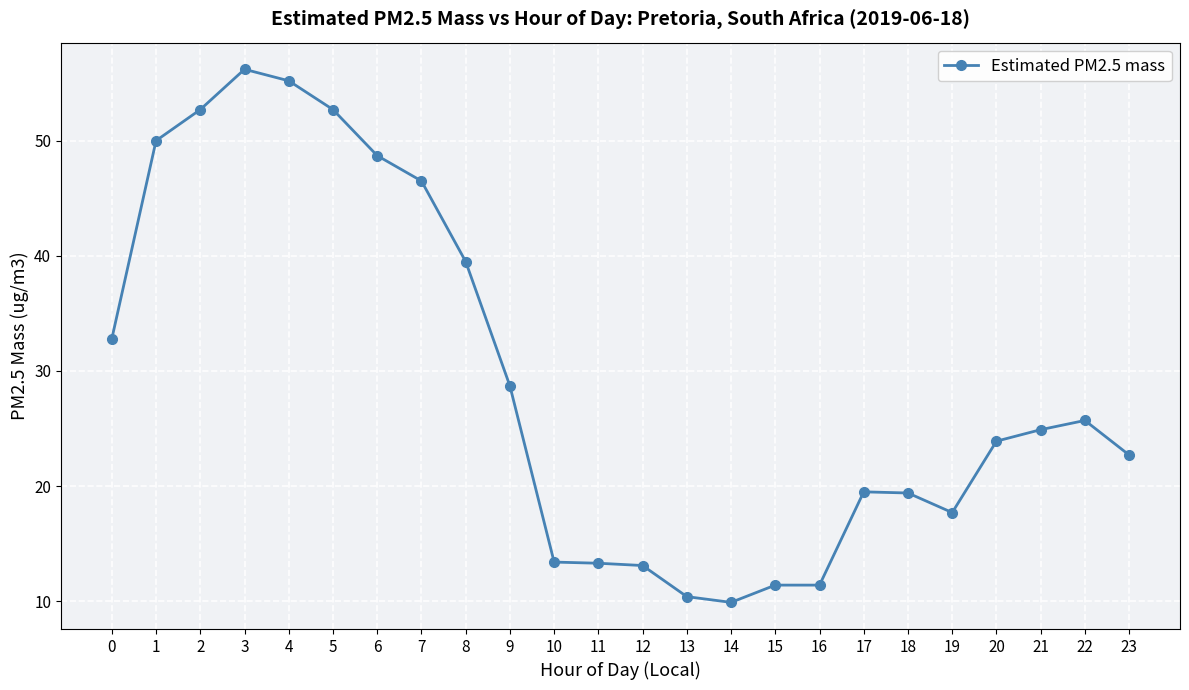

Which has a higher value, 5 or 9?

5